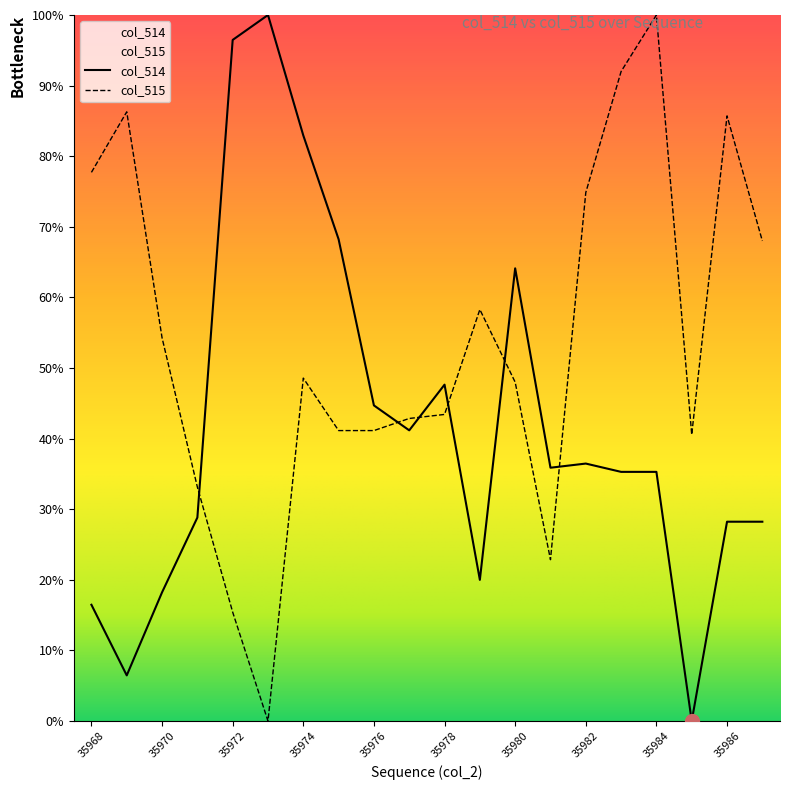

Reading right to left, extract all data points from this chart.

col_514: 35987=28.2	35986=28.2	35985=0.0	35984=35.3	35983=35.3	35982=36.5	35981=35.9	35980=64.1	35979=20.0	35978=47.6	35977=41.2	35976=44.7	35975=68.2	35974=82.9	35973=100.0	35972=96.5	35971=28.8	35970=18.2	35969=6.5	35968=16.5
col_515: 35987=68.0	35986=85.7	35985=40.6	35984=100.0	35983=92.0	35982=74.9	35981=22.9	35980=48.0	35979=58.3	35978=43.4	35977=42.9	35976=41.1	35975=41.1	35974=48.6	35973=0.0	35972=15.4	35971=33.1	35970=54.3	35969=86.3	35968=77.7